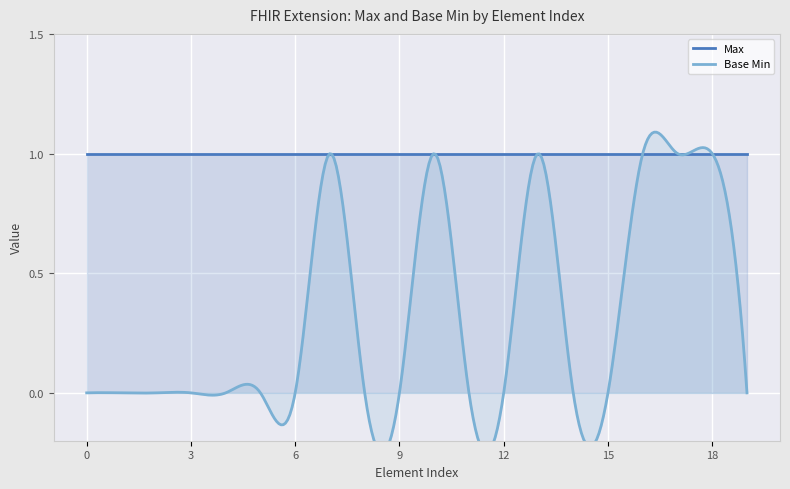

How many interior local peaks does the Base Min series have?

3